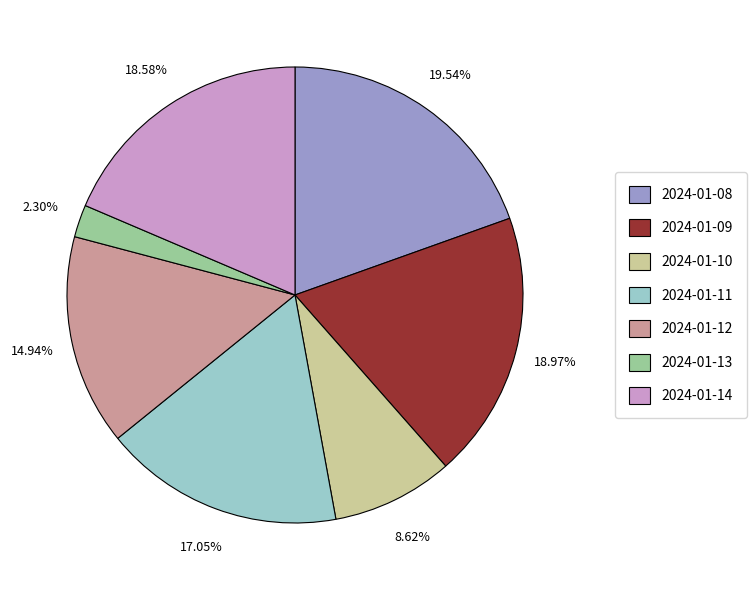

Count the number of slices in the pie.

7